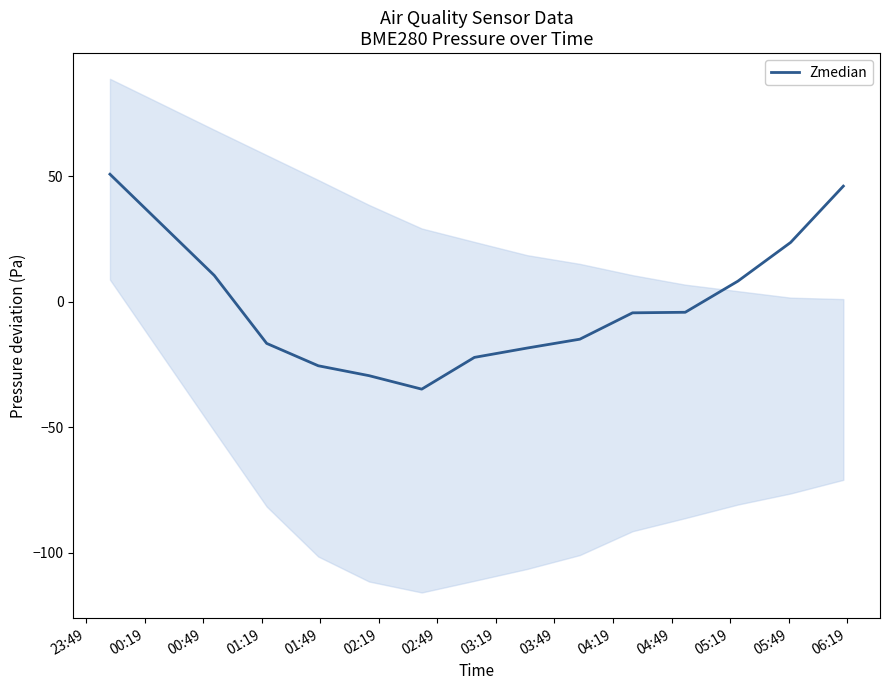

What is the value of the 2nd point from the left?

30.7